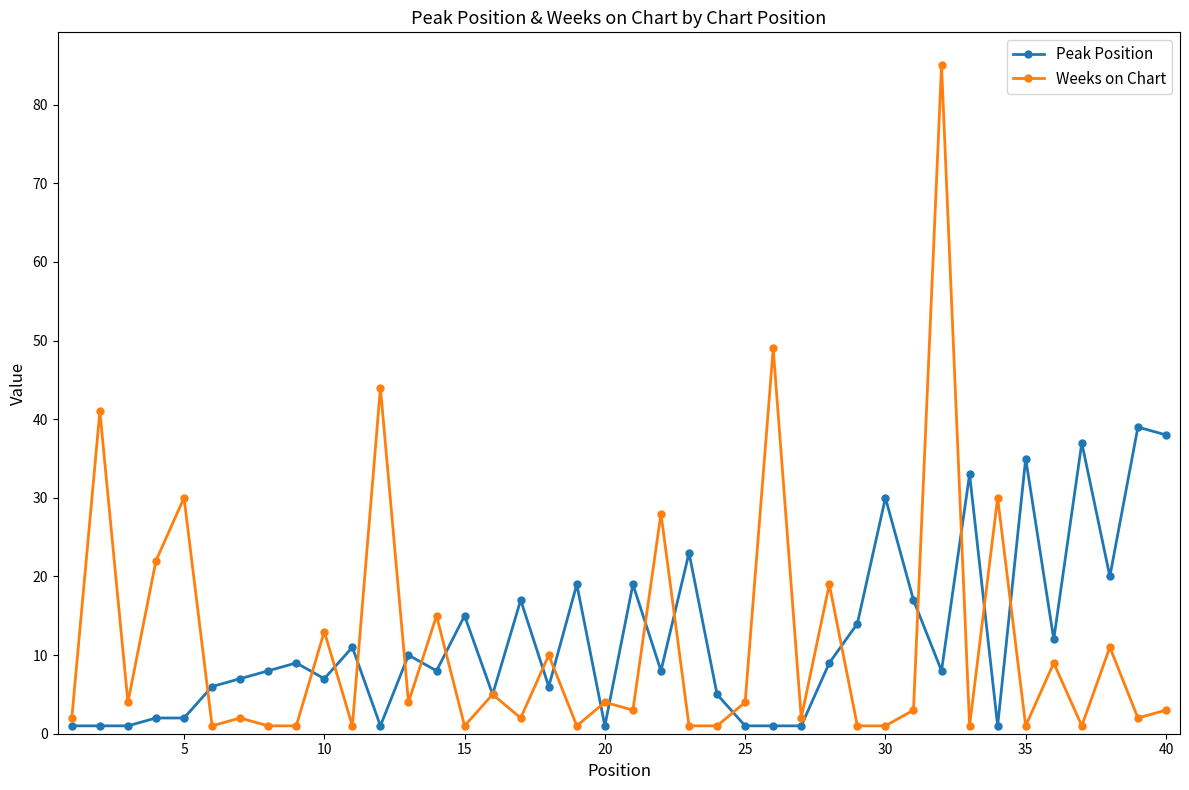

What is the maximum value for Weeks on Chart?

85